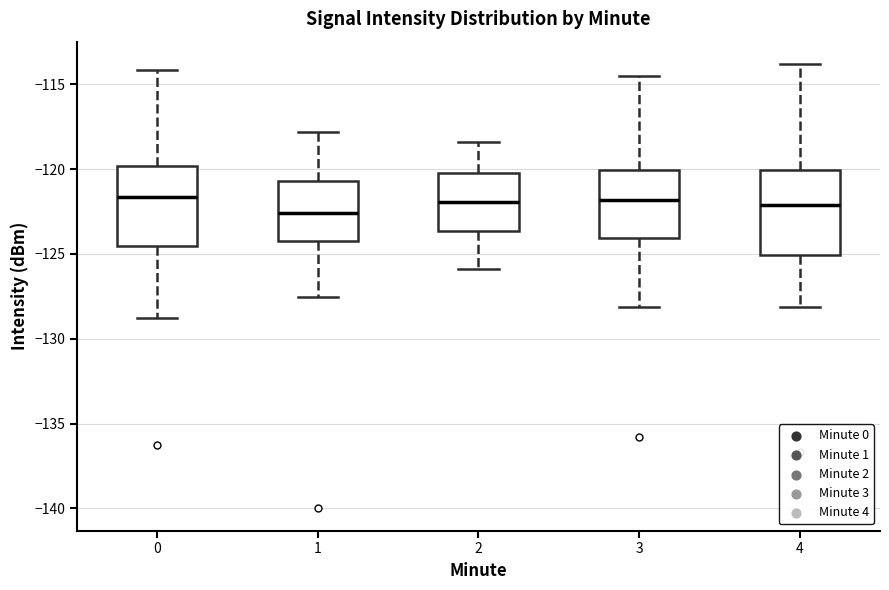

Where does the lower whisker of the box at x = 0 end on the y-axis? The values are not printed on the chart, so give them approximately, as read against the axis.

-129.0